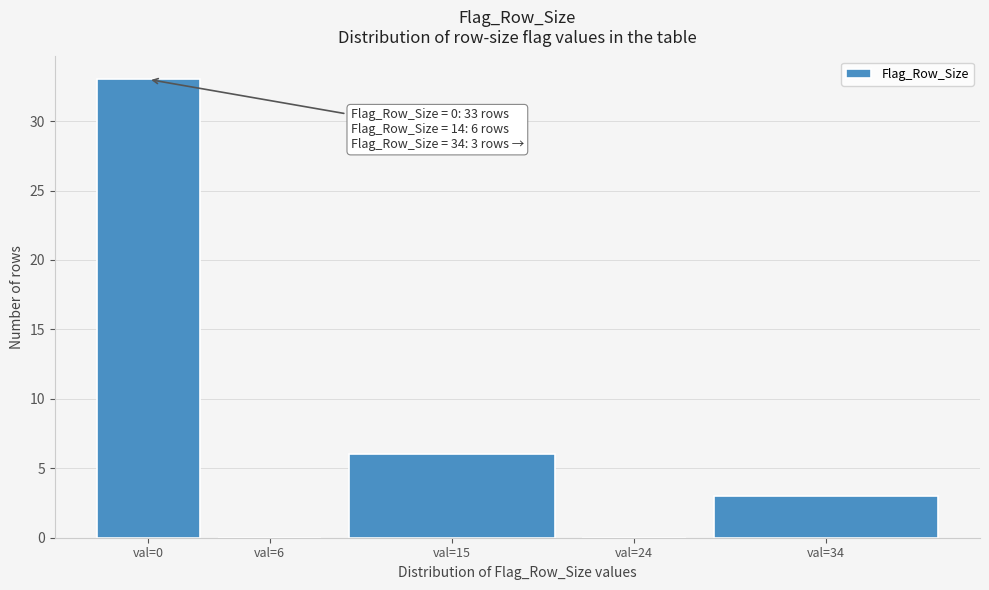

Reading left to right, list all the values displayed in this chart.

val=0=33	val=6=0	val=15=6	val=24=0	val=34=3